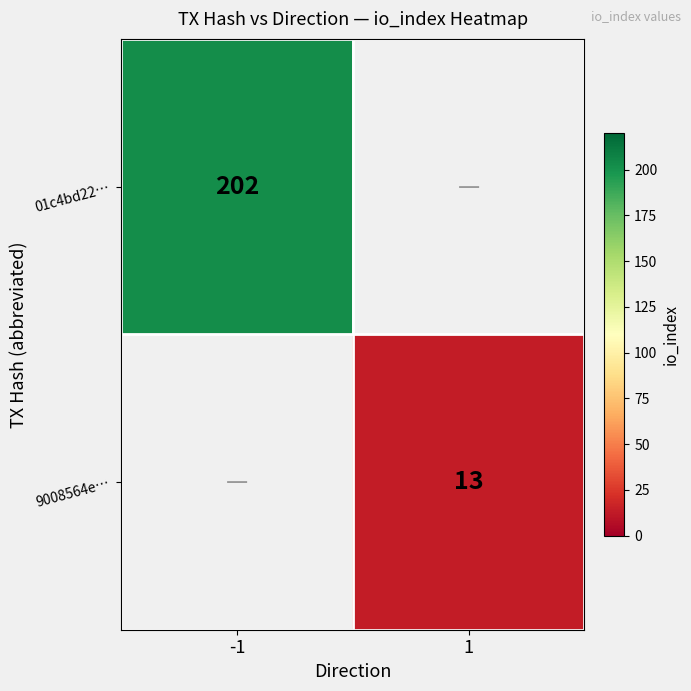

The 01c4bd22… series shows 329 at -1. True or false?

False